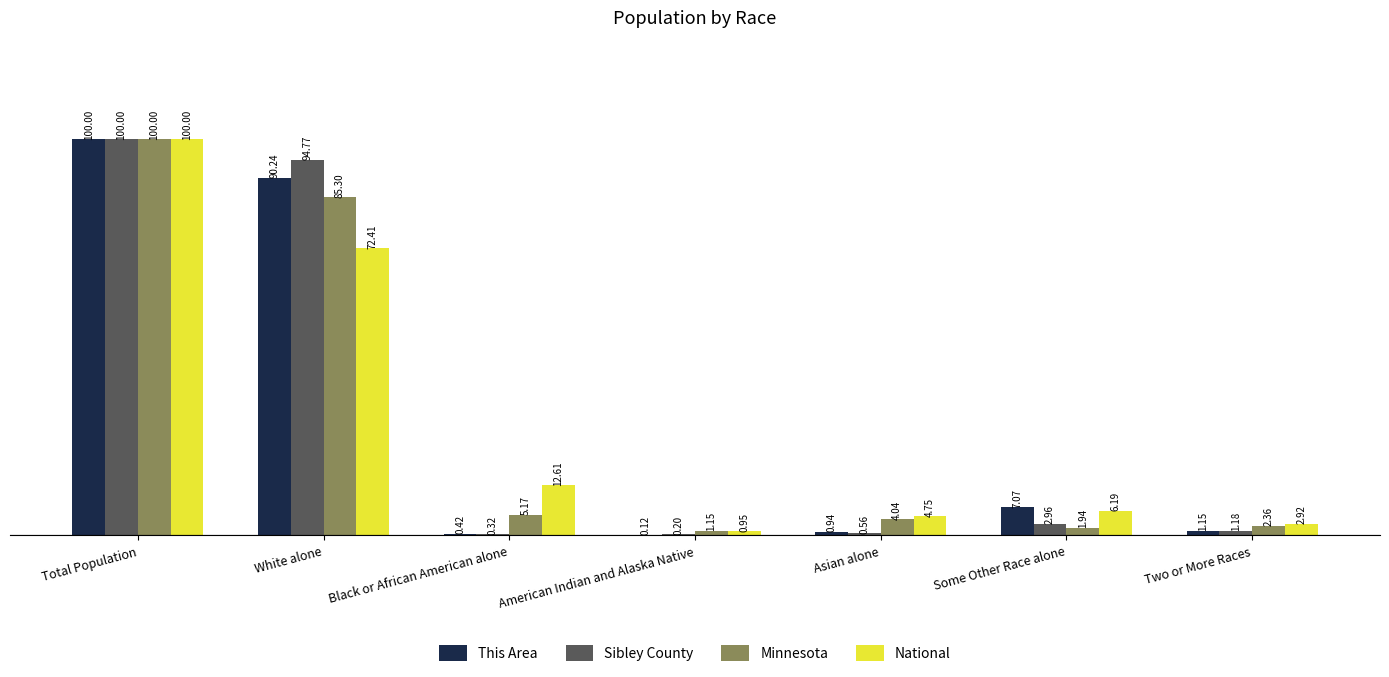

What is the total value across all series at White alone?

342.7